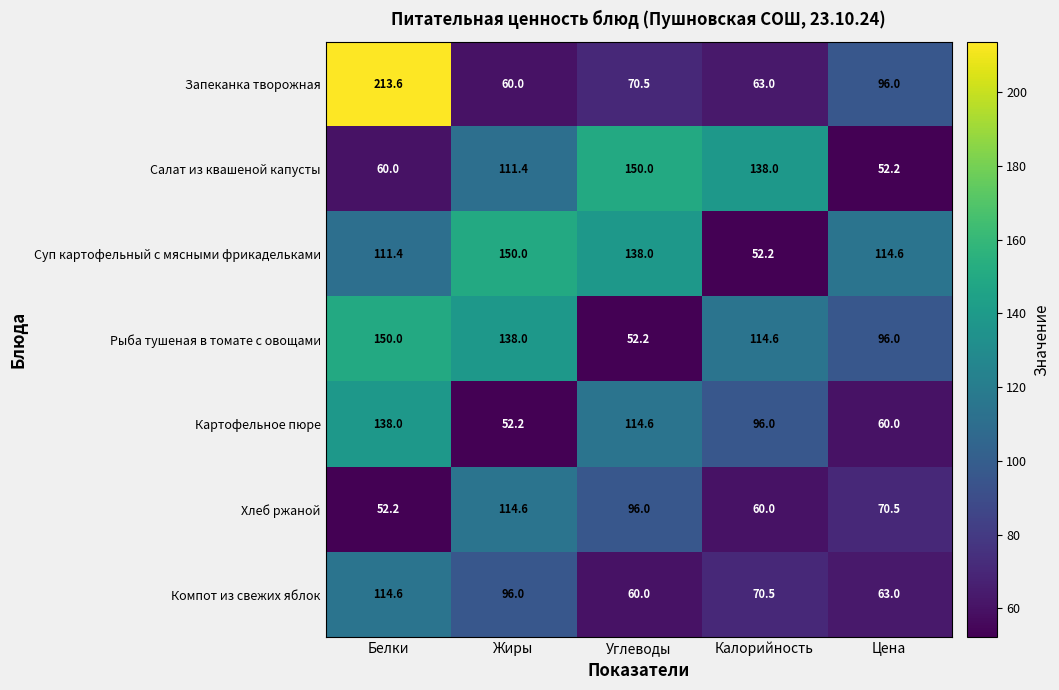

What is the difference between the Картофельное пюре values at Цена and Жиры?

7.8